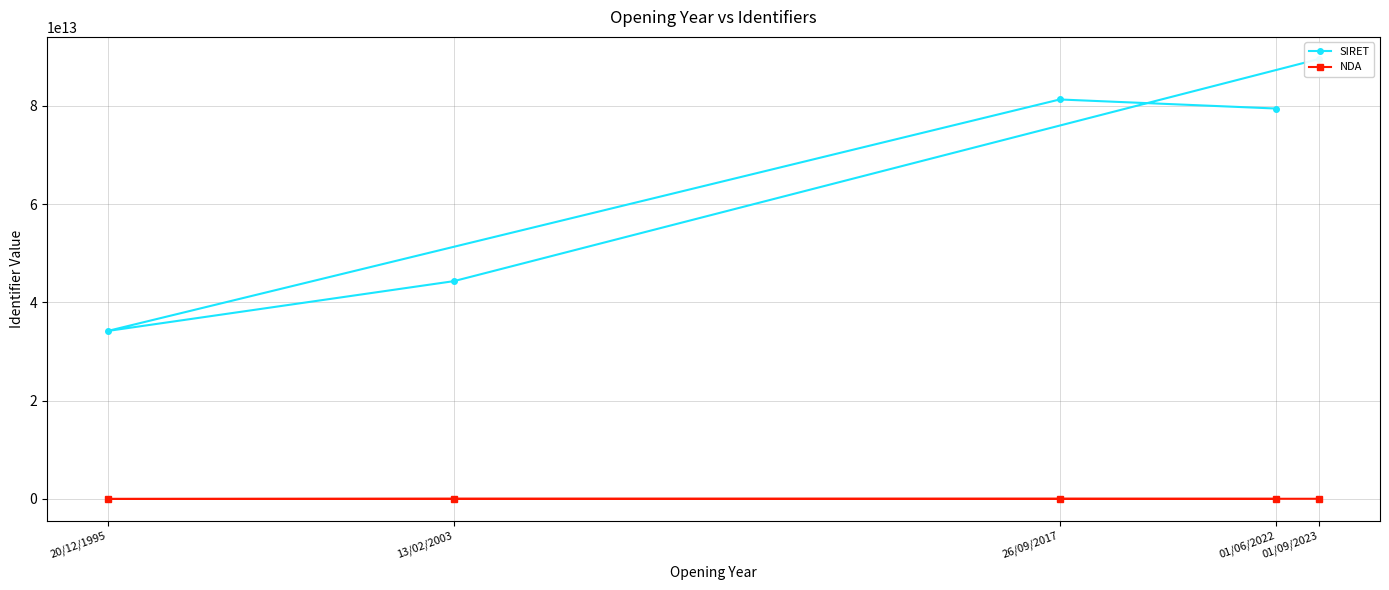

Read the SIRET value at 01/09/2023, to the nearest 10.

89538373500080